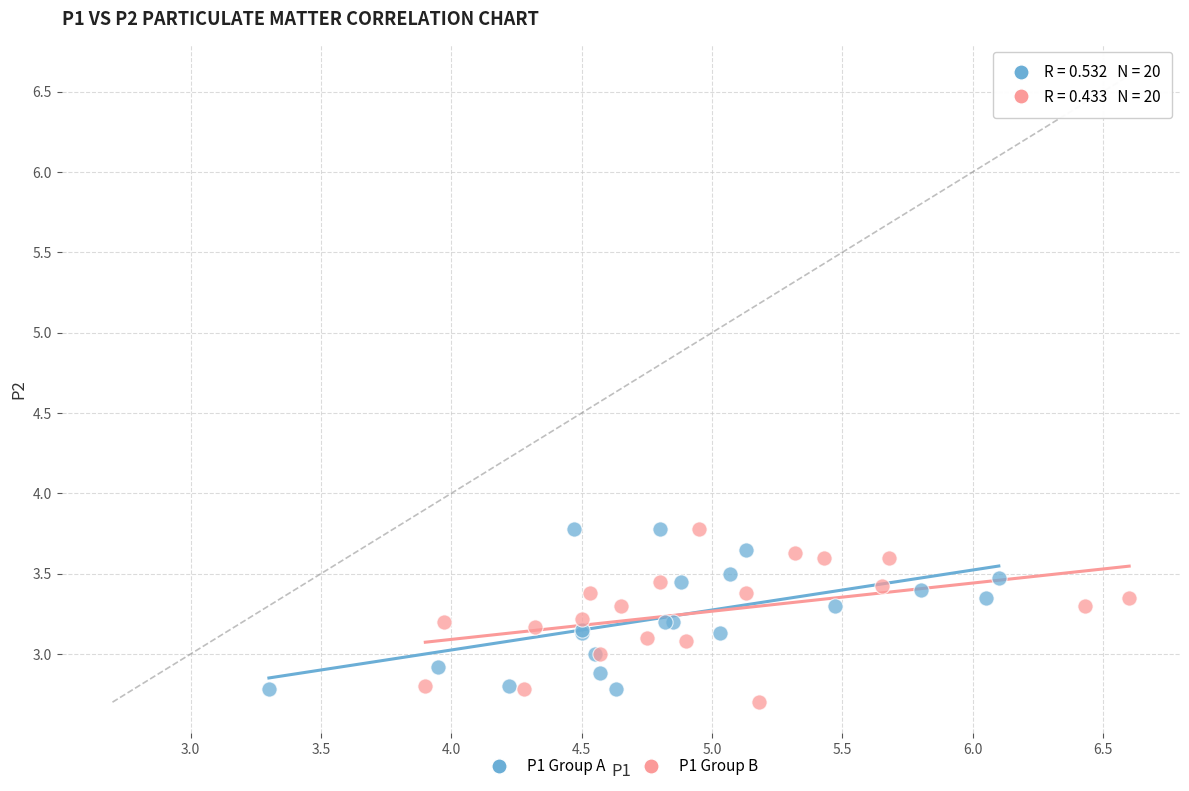

Which series reaches the minimum Y coordinate?

P1 Group B